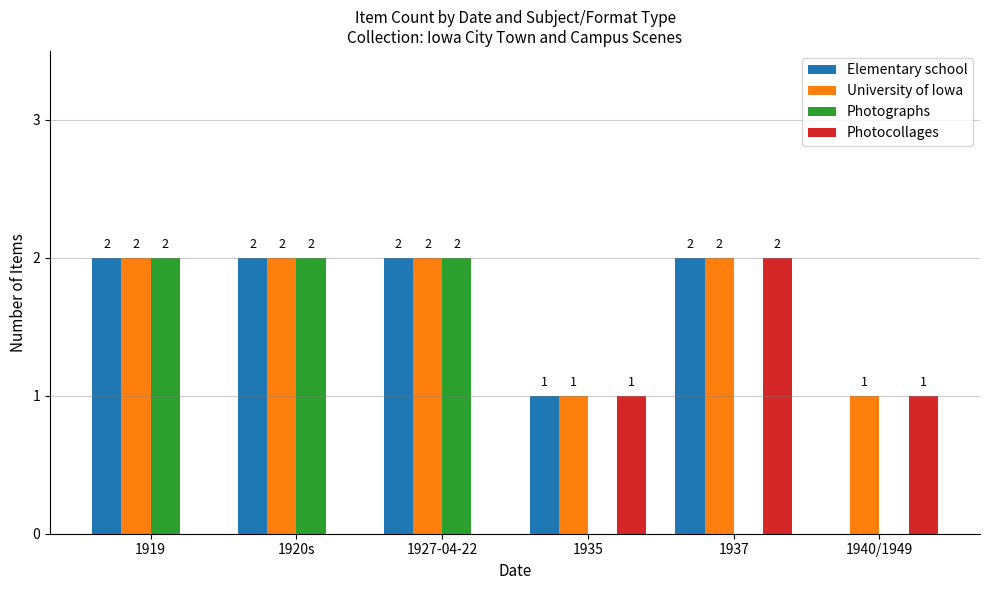

What is the sum of the Photographs values at 1935 and 1919?

2